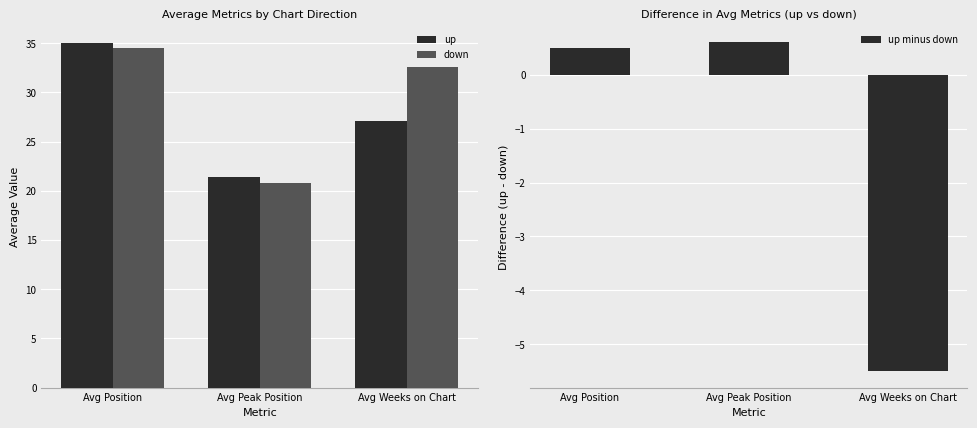

How many bars are there in total?

9